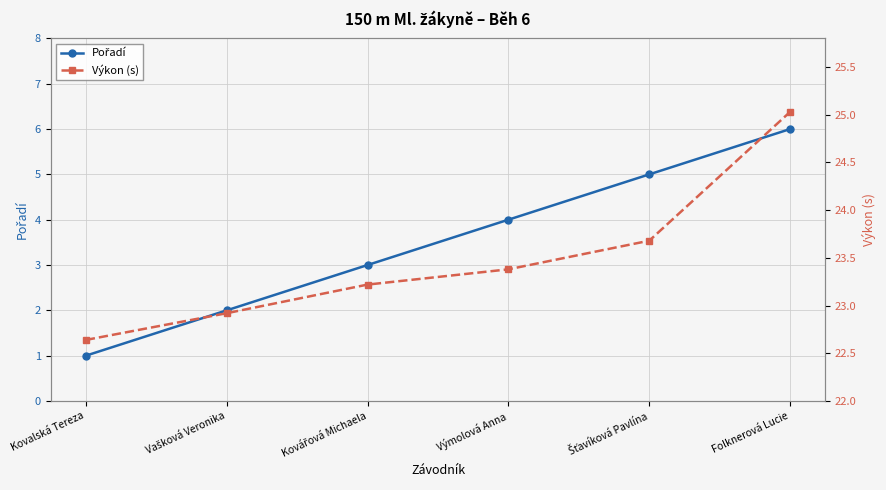

Reading left to right, transcribe all the data shown in this chart.

Pořadí: 1.0	2.0	3.0	4.0	5.0	6.0
Výkon (s): 22.6	22.9	23.2	23.4	23.7	25.0